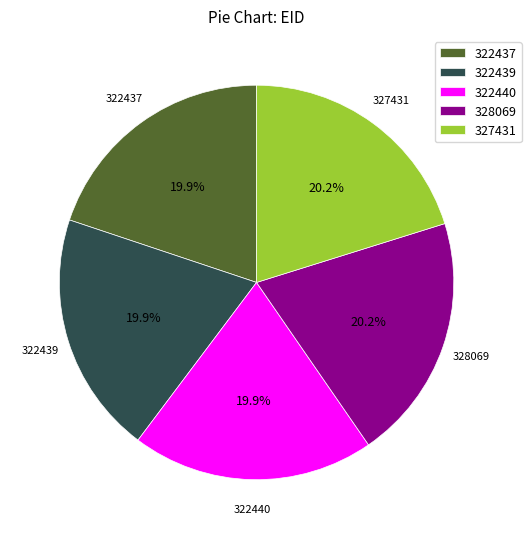

What percentage is the 322439 slice, to the nearest percent?

20%